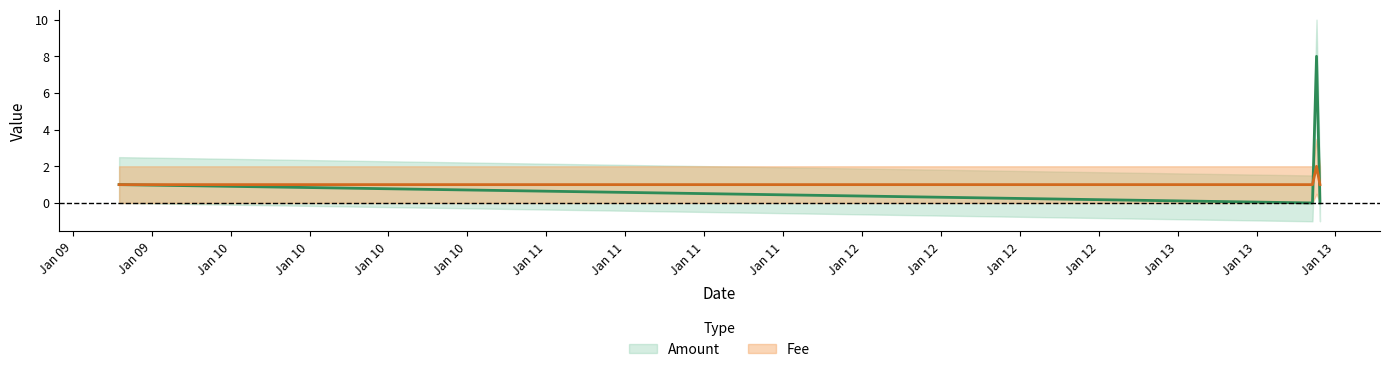

At which category does Amount reach its first local peak?

2018-01-13 13:33:36